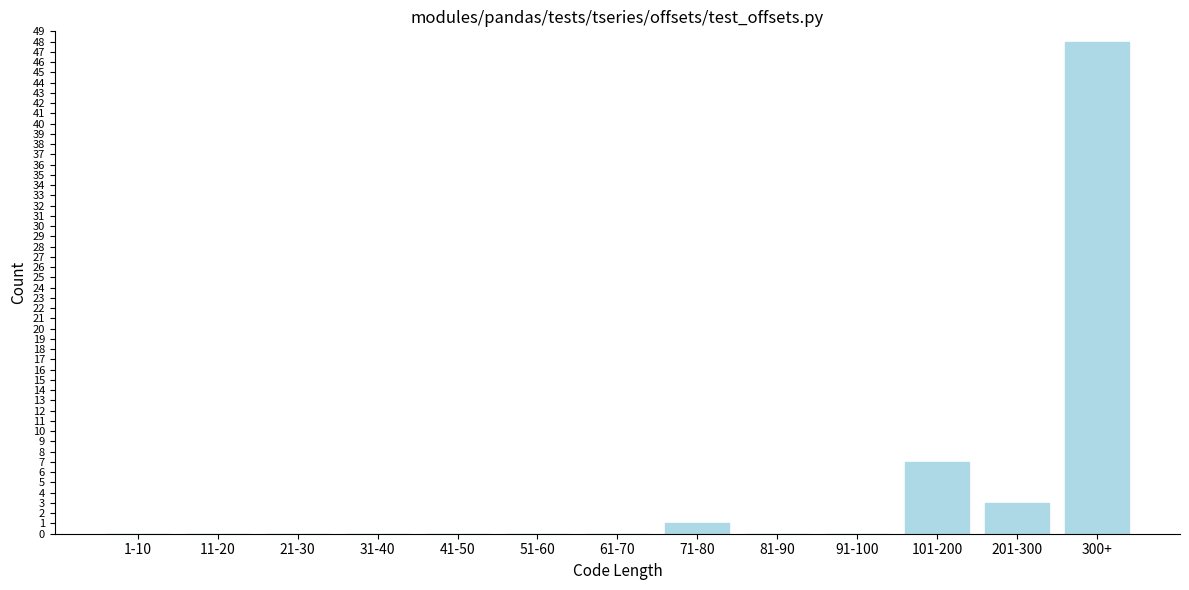

Reading left to right, transcribe all the data shown in this chart.

1-10=0	11-20=0	21-30=0	31-40=0	41-50=0	51-60=0	61-70=0	71-80=1	81-90=0	91-100=0	101-200=7	201-300=3	300+=48